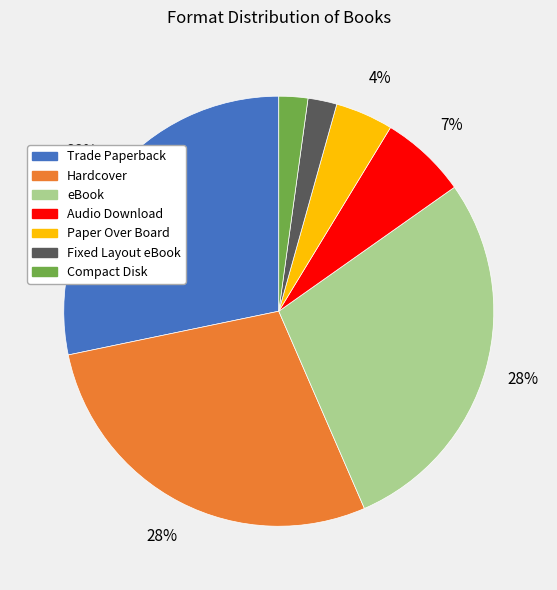

Is the sum of Fixed Layout eBook and Trade Paperback greater than half?

No